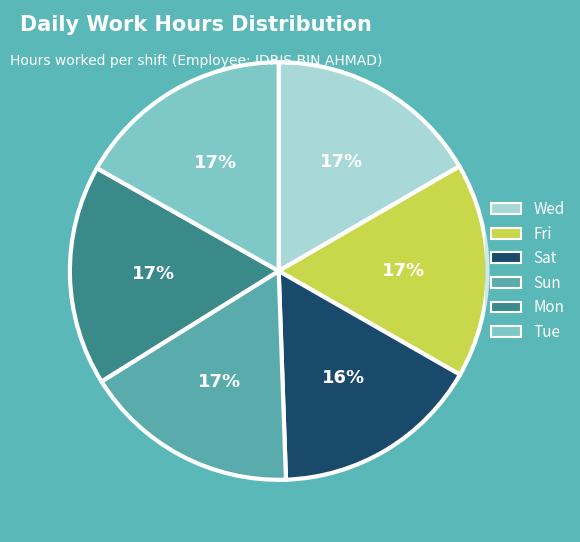

How many slices are in this pie chart?

6